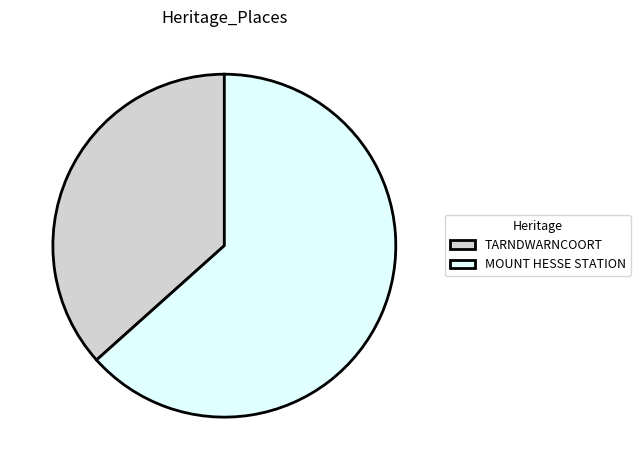

Is the sum of TARNDWARNCOORT and MOUNT HESSE STATION greater than half?

Yes